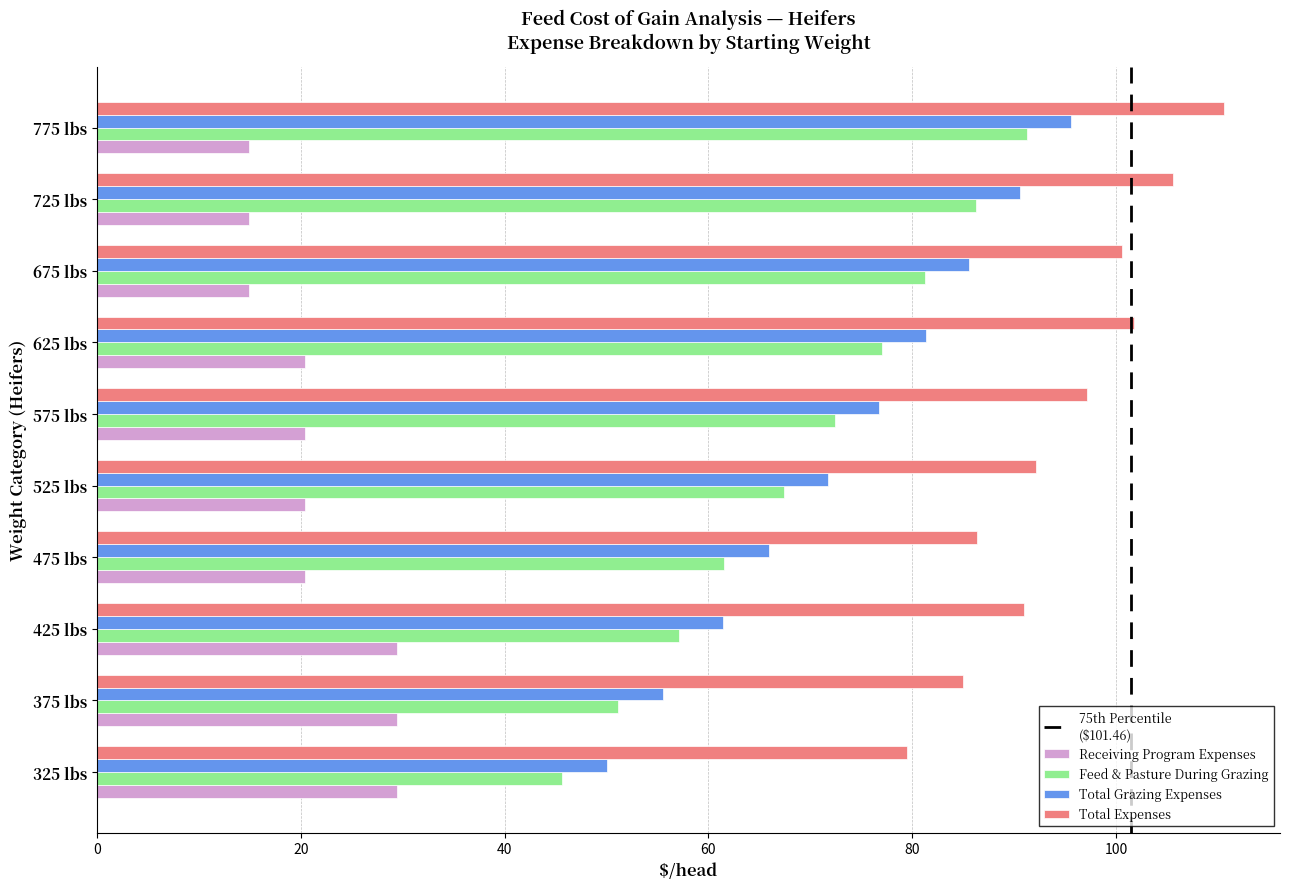

Count the number of data series in this chart.

4